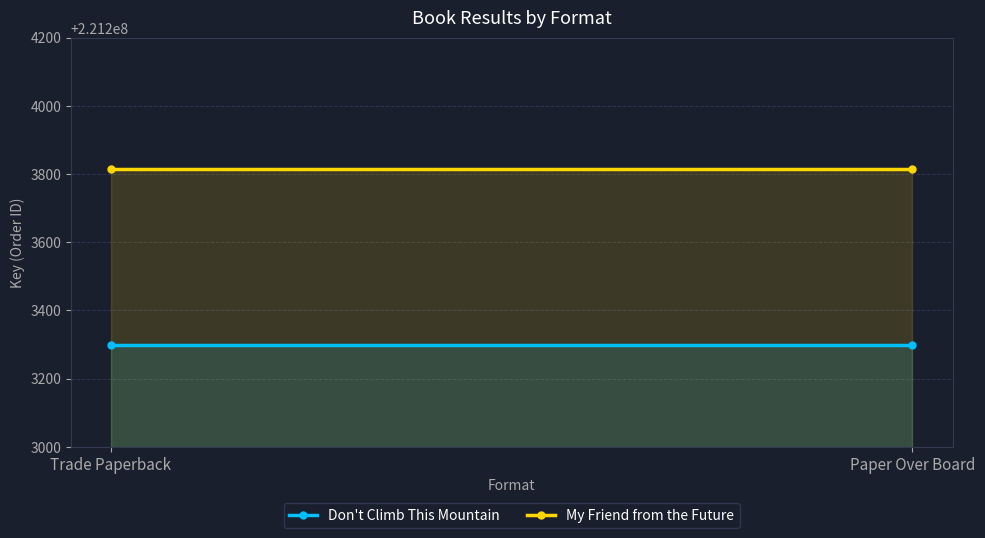

The value of My Friend from the Future at Paper Over Board is 62615546. True or false?

False